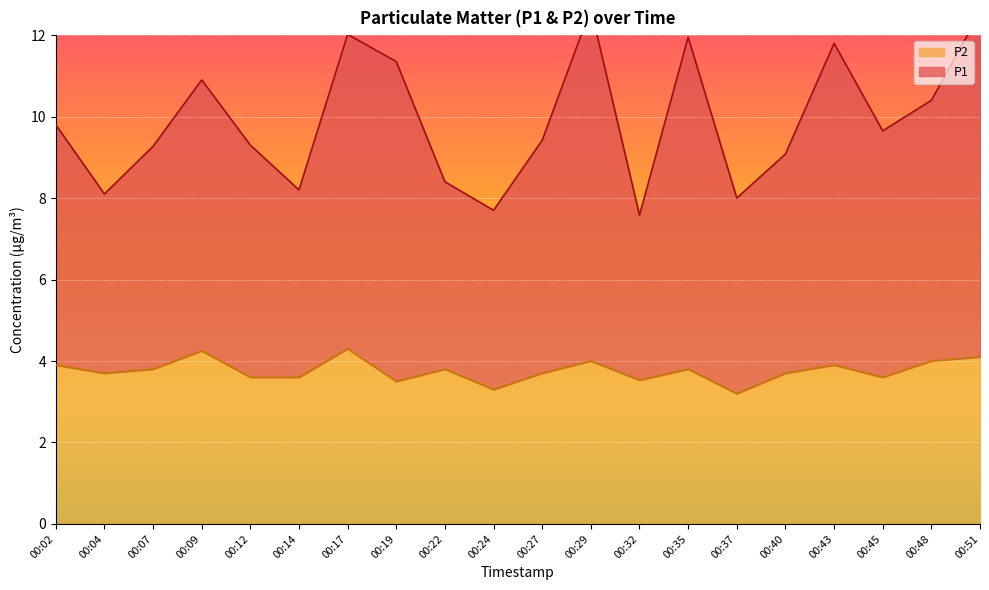

True or false: P1 and P2 intersect in this chart.

False